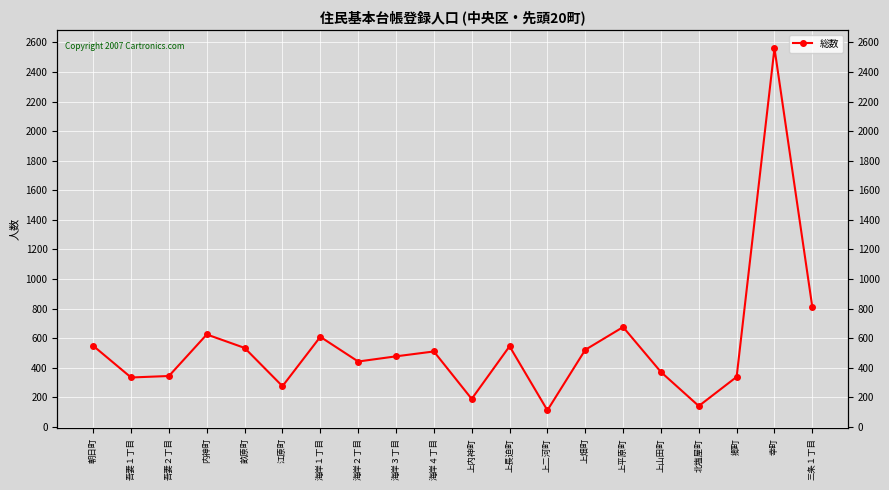

Read the value at 吾妻２丁目, to the nearest 100.

300